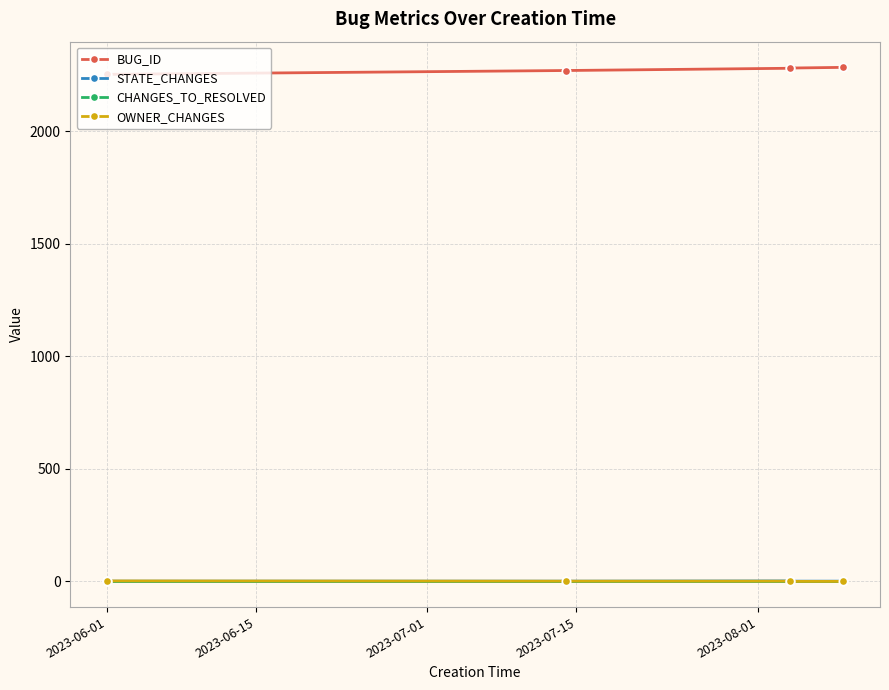

True or false: BUG_ID and STATE_CHANGES intersect in this chart.

False